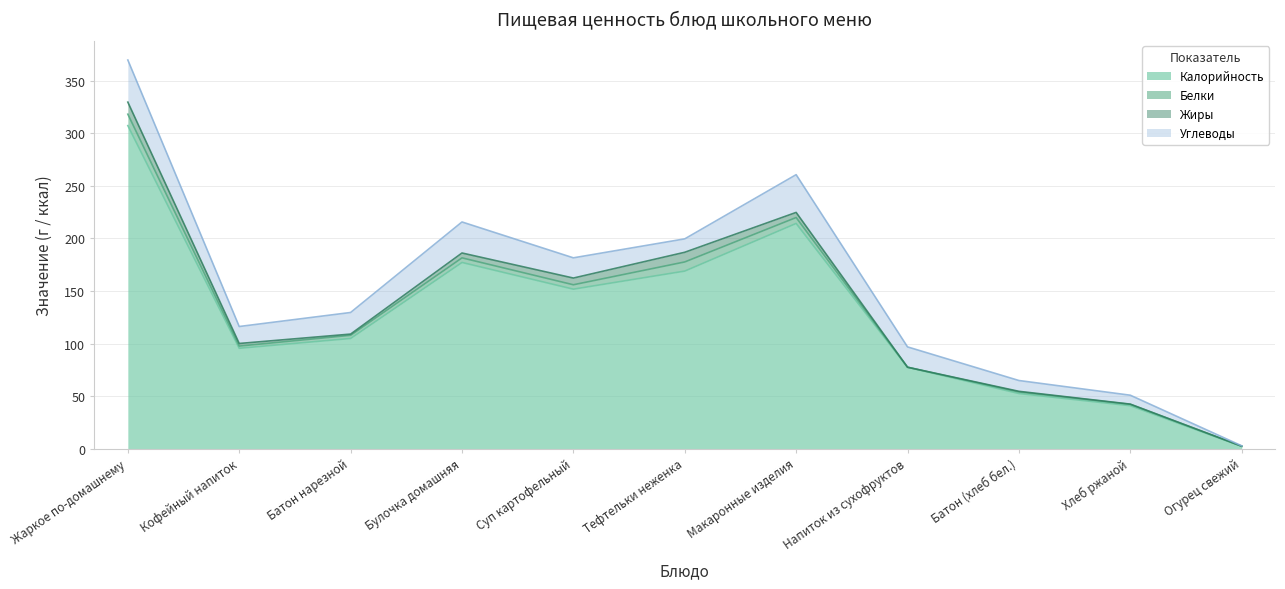

True or false: Белки and Углеводы intersect in this chart.

False